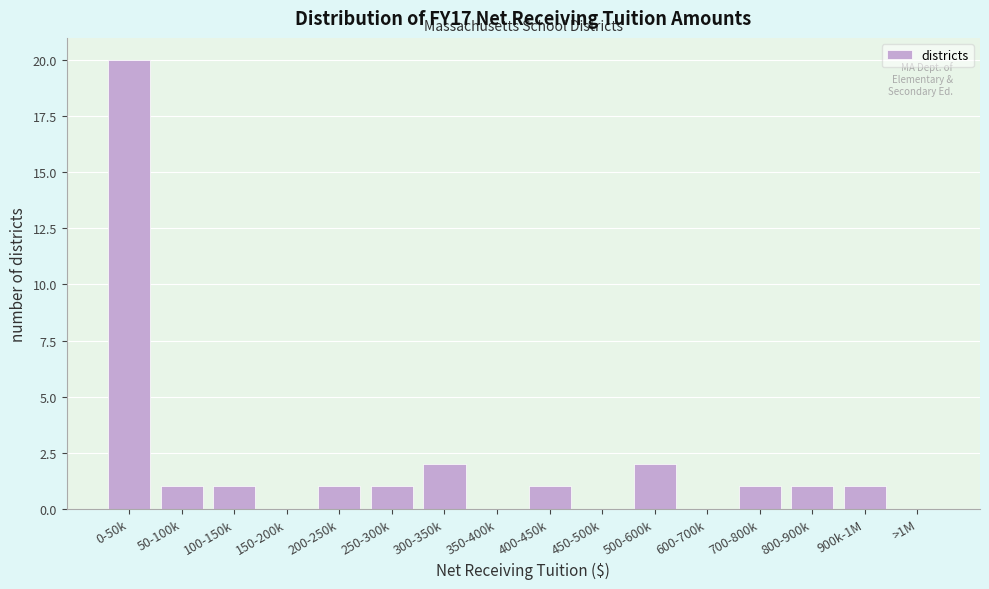

Reading left to right, what are all the values shown in this chart?

0-50k=20	50-100k=1	100-150k=1	150-200k=0	200-250k=1	250-300k=1	300-350k=2	350-400k=0	400-450k=1	450-500k=0	500-600k=2	600-700k=0	700-800k=1	800-900k=1	900k-1M=1	>1M=0